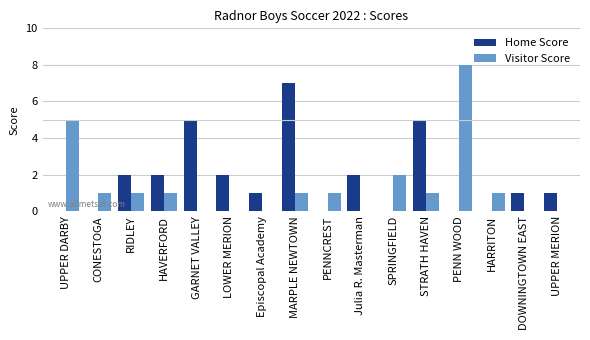

Which category has the highest value in the Home Score series?

MARPLE NEWTOWN